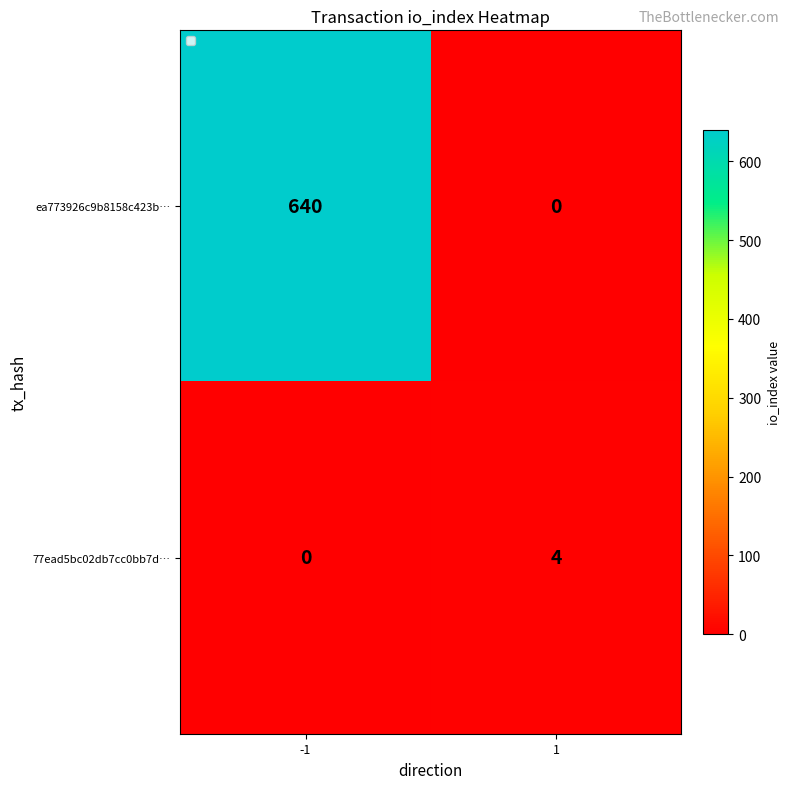

Reading right to left, what are all the values shown in this chart?

ea773926c9b8158c423b…: 1=0	-1=640
77ead5bc02db7cc0bb7d…: 1=4	-1=0